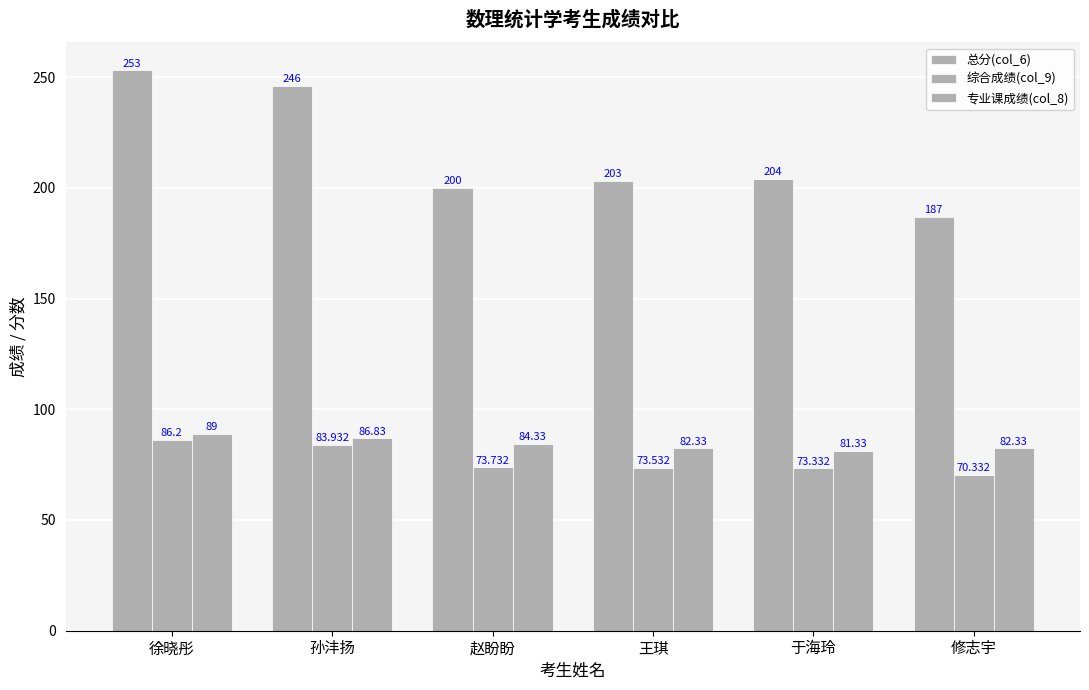

What is the difference between the 总分(col_6) values at 于海玲 and 赵盼盼?

4.0